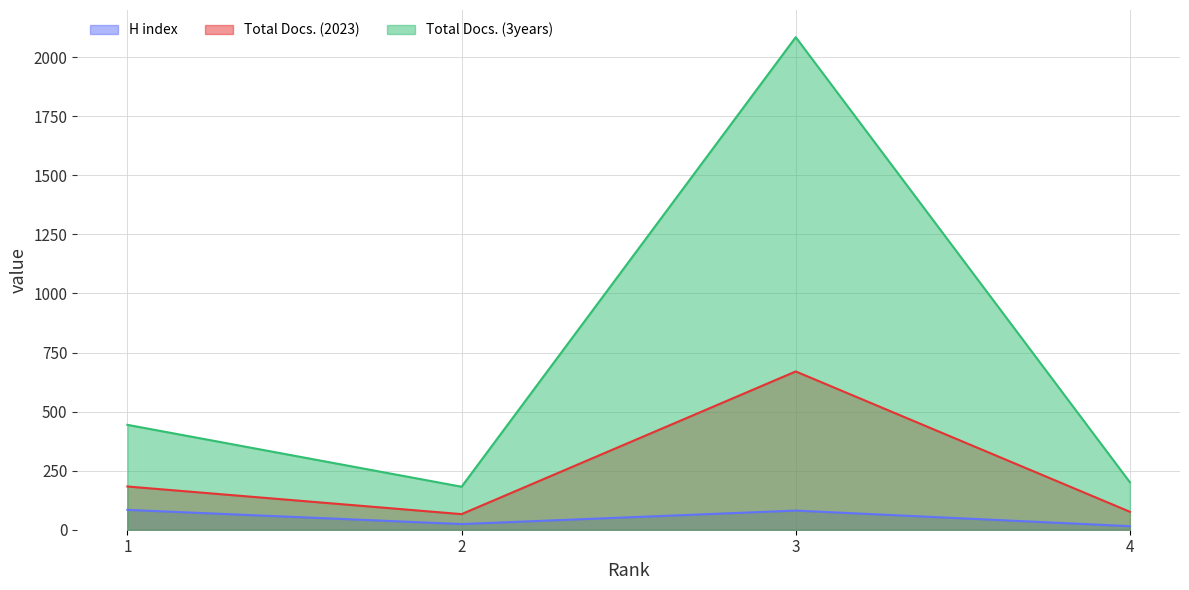

Count the number of categories in the chart.

4